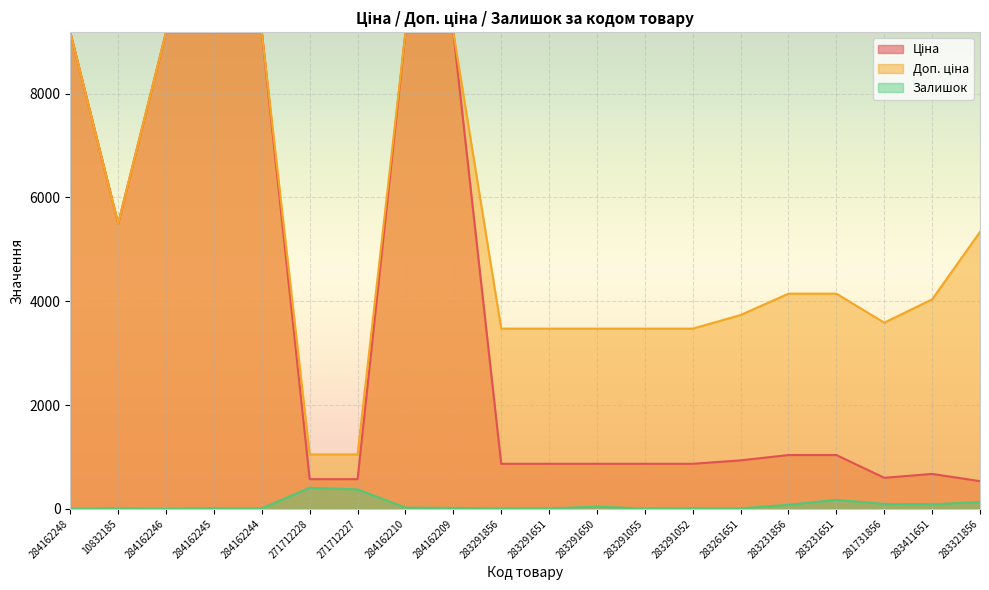

At which category is the sum across all series the highest?

284162210